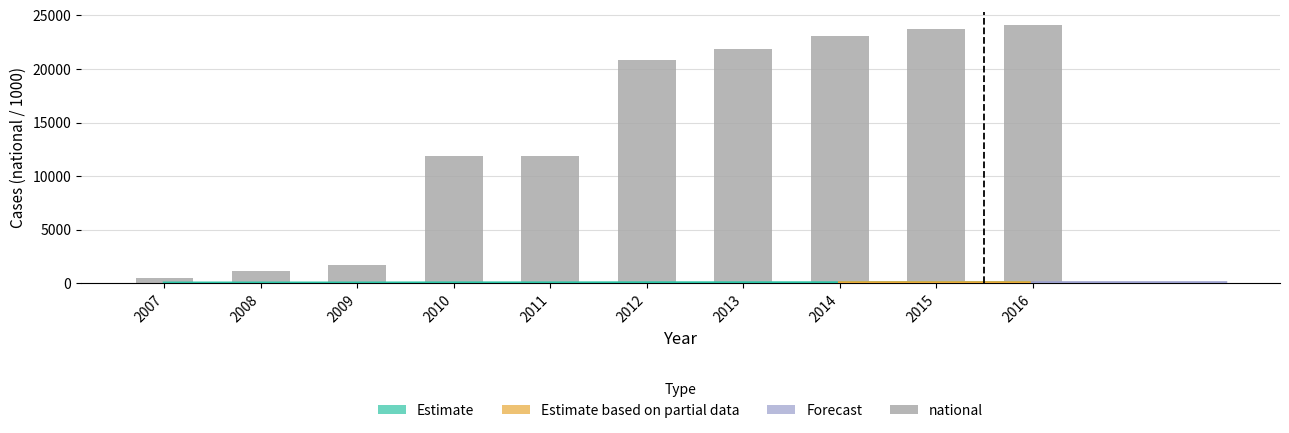

At which label is the value closest to 12?

2011